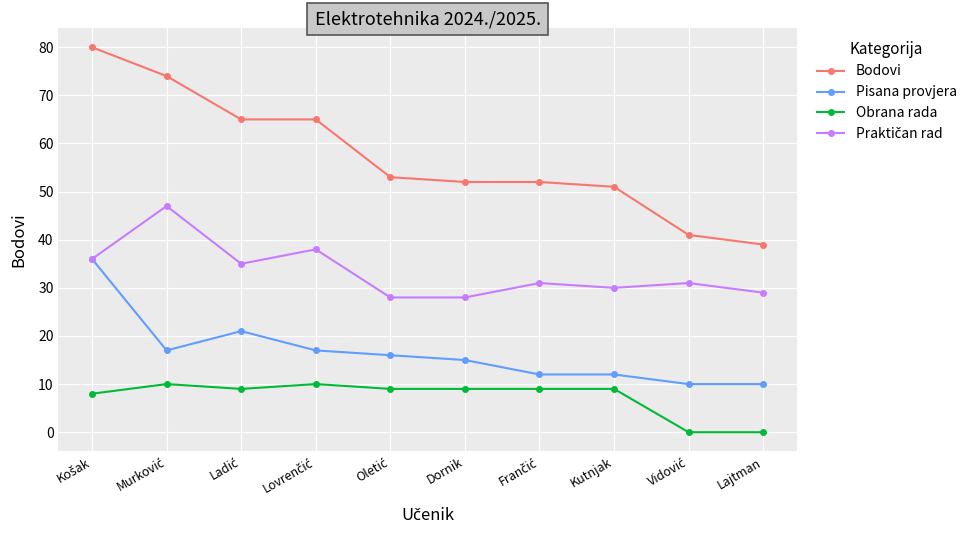

What is the total value across all series at Dornik?

104